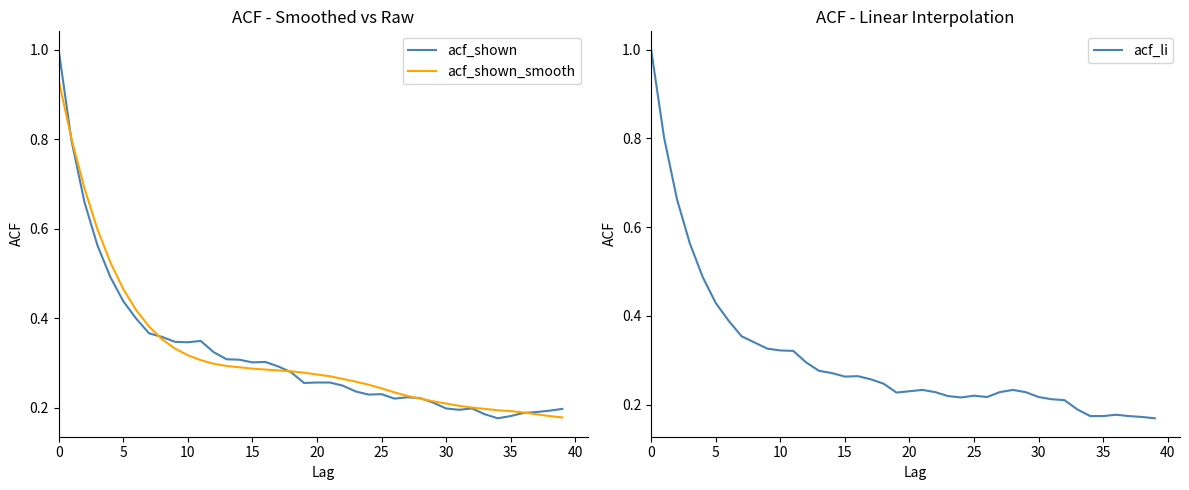

What is the sum of all acf_shown values?

12.7